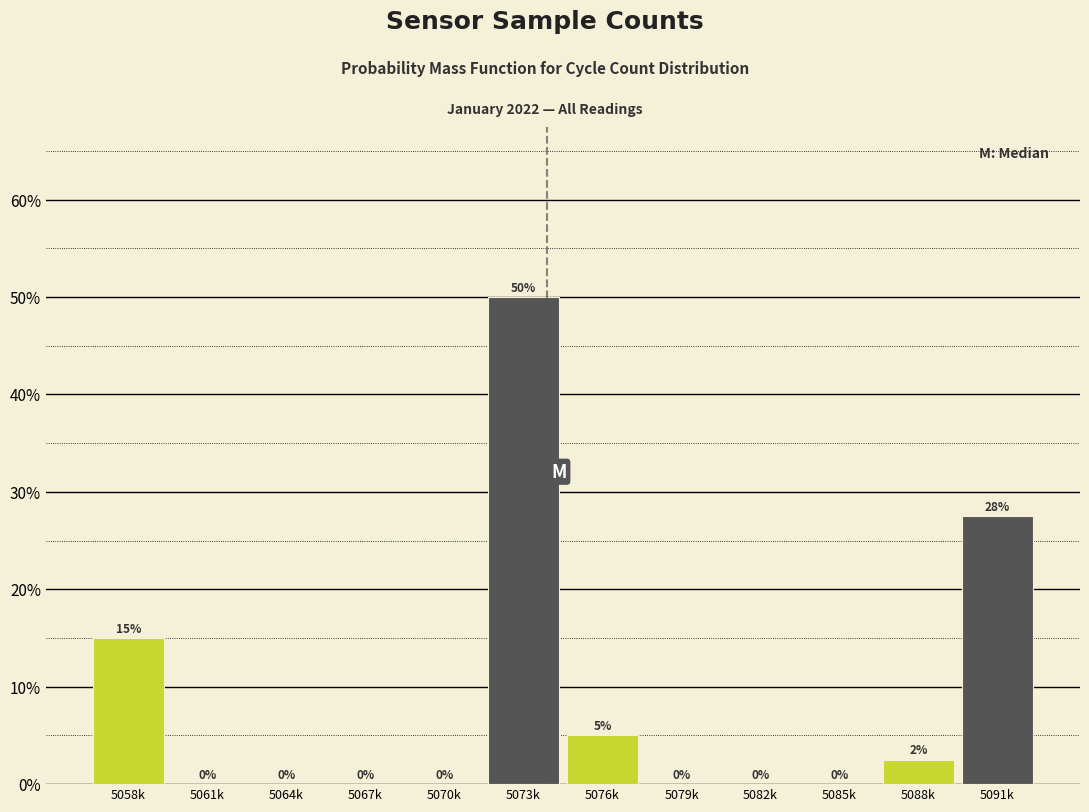

Between 5082k and 5058k, which is larger?

5058k